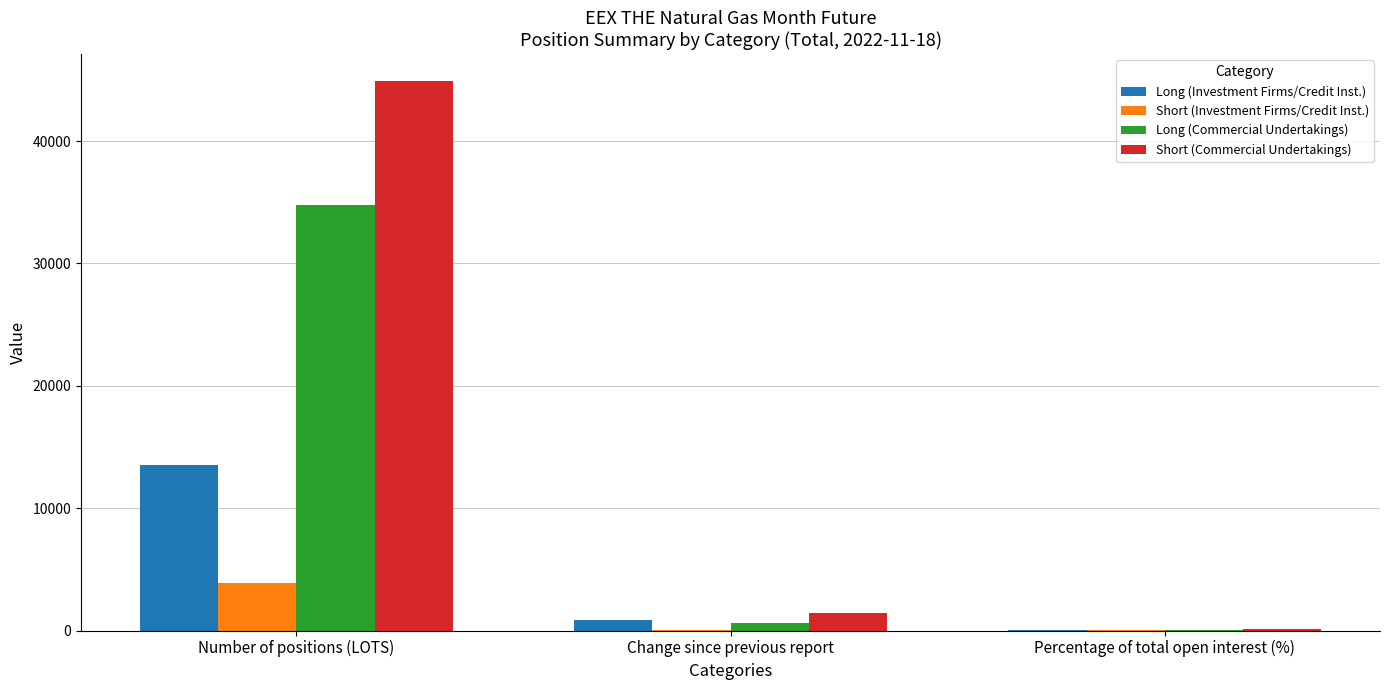

Is the value of Long (Commercial Undertakings) at Number of positions (LOTS) greater than the value of Short (Investment Firms/Credit Inst.) at Number of positions (LOTS)?

Yes